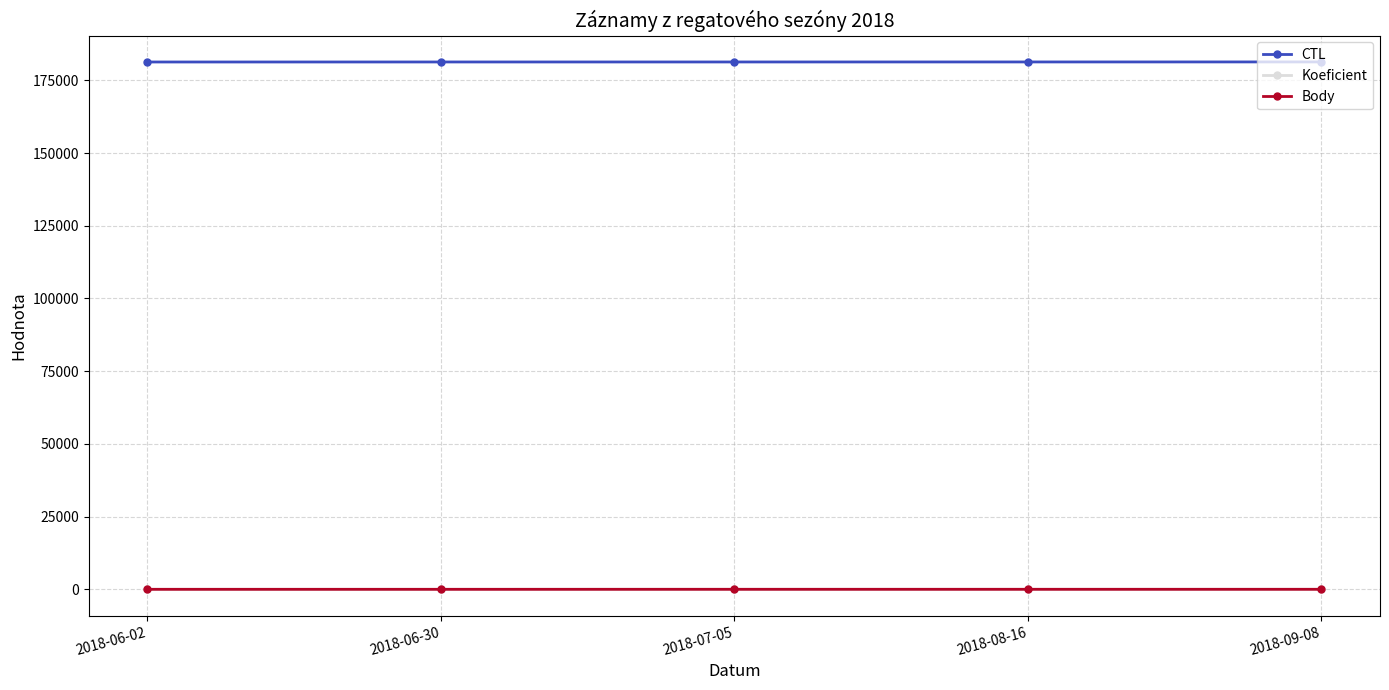

Is the value of CTL at 2018-08-16 greater than the value of Koeficient at 2018-06-30?

Yes